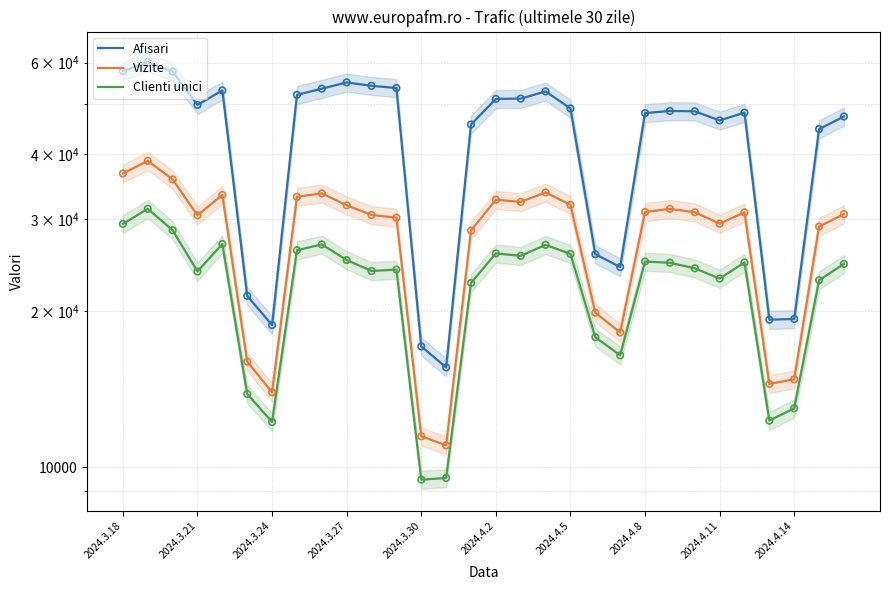

Is the value of Clienti unici at 2024.3.24 greater than the value of Vizite at 13?

Yes